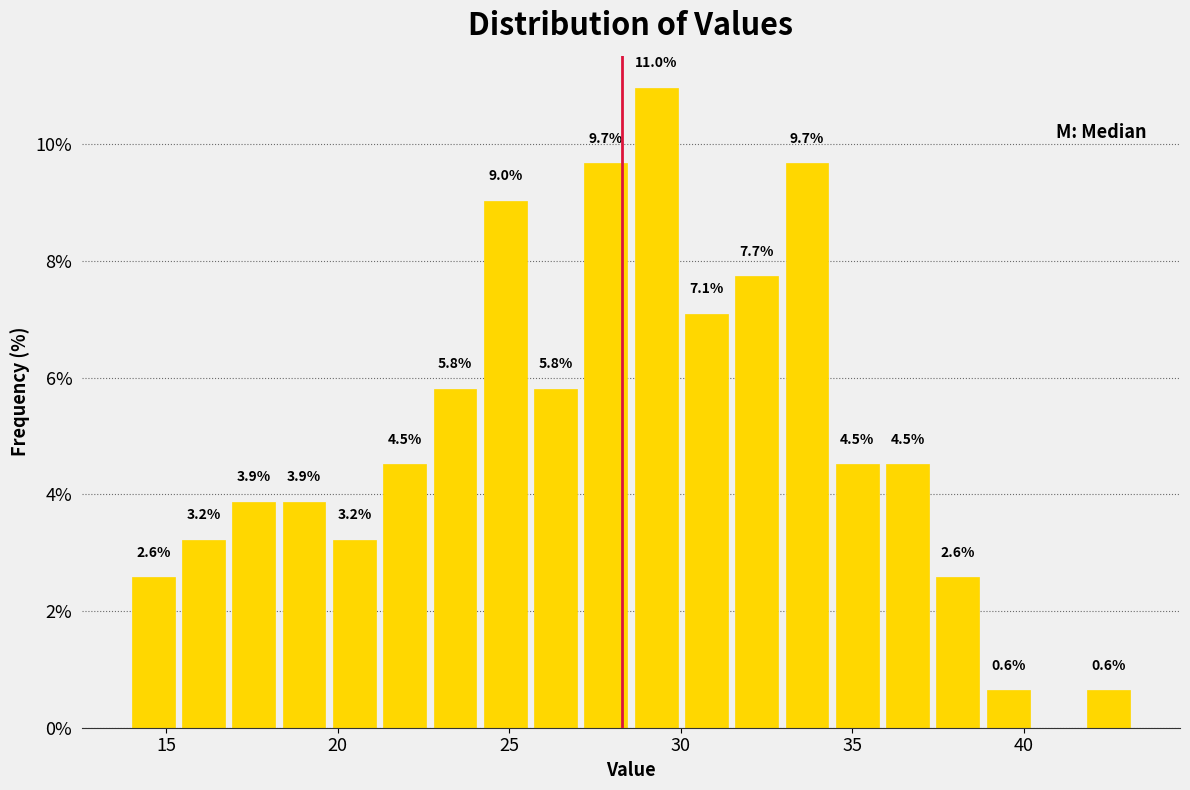

Read against the x-axis, roughly where is the centre of the tallest bar?

29.5